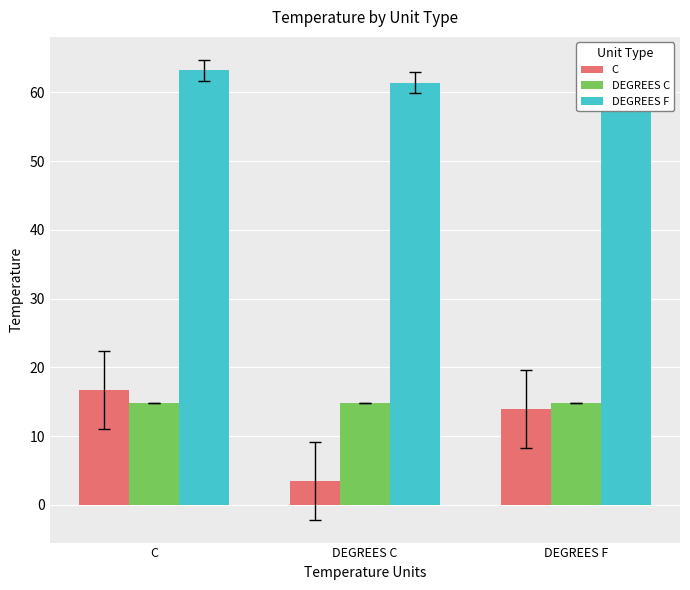

Reading left to right, what are all the values shown in this chart?

C: 16.7	3.5	14.0
DEGREES C: 14.9	14.9	14.9
DEGREES F: 63.2	61.4	59.5